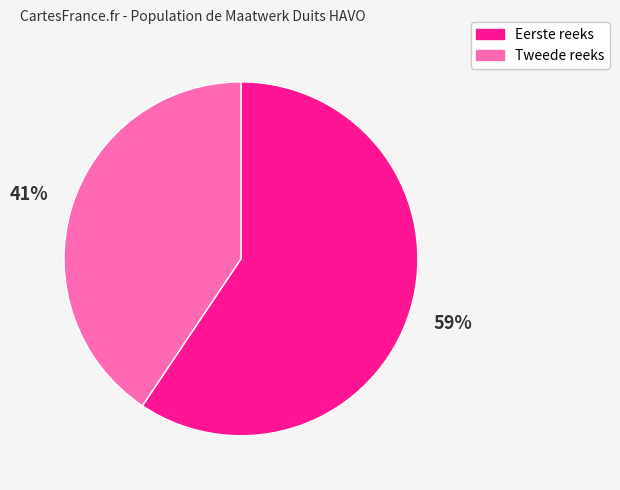

To the nearest percent, what is the average slice percentage?

50%